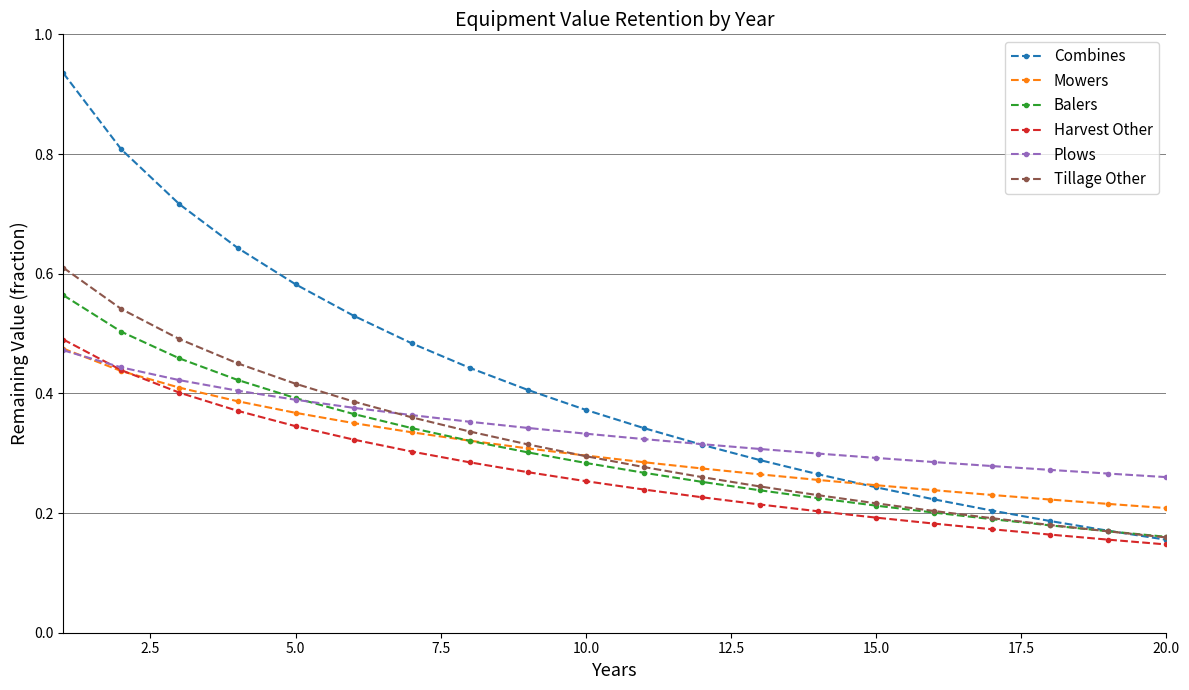

What are all the series names shown in the legend?

Combines, Mowers, Balers, Harvest Other, Plows, Tillage Other